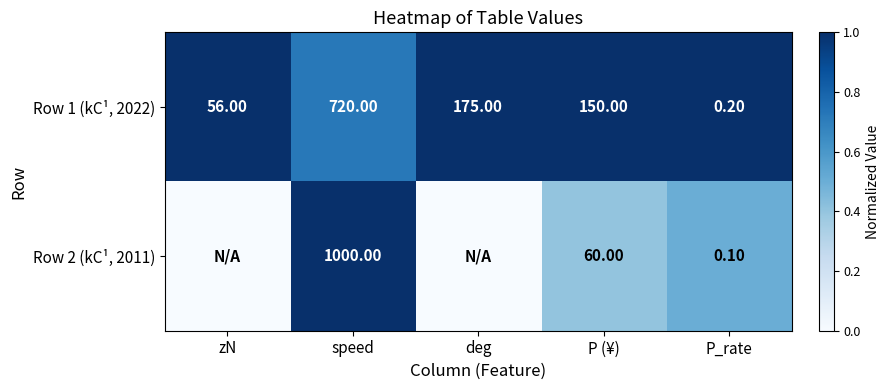

What is the sum of the Row 1 (kC¹, 2022) values at deg and P (¥)?

325.0